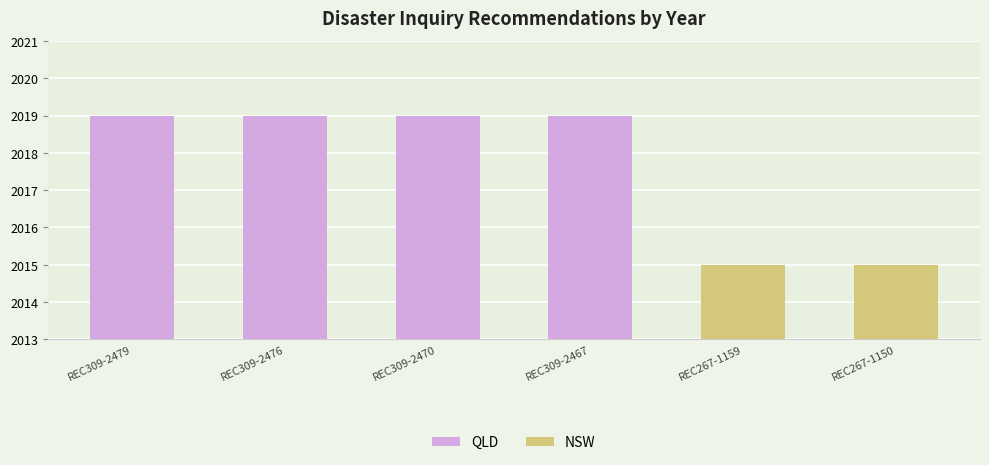

How many values are below 2019?

2